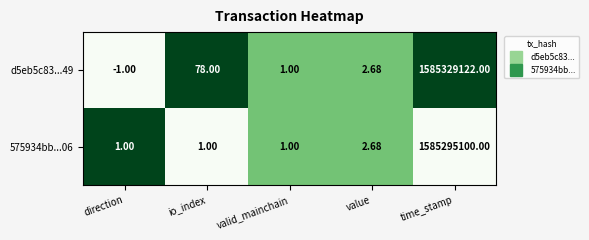

How many series are shown in this chart?

2